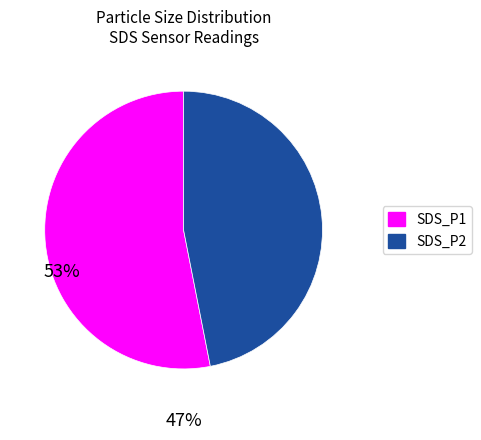

The SDS_P1 slice represents 45% of the pie. True or false?

False